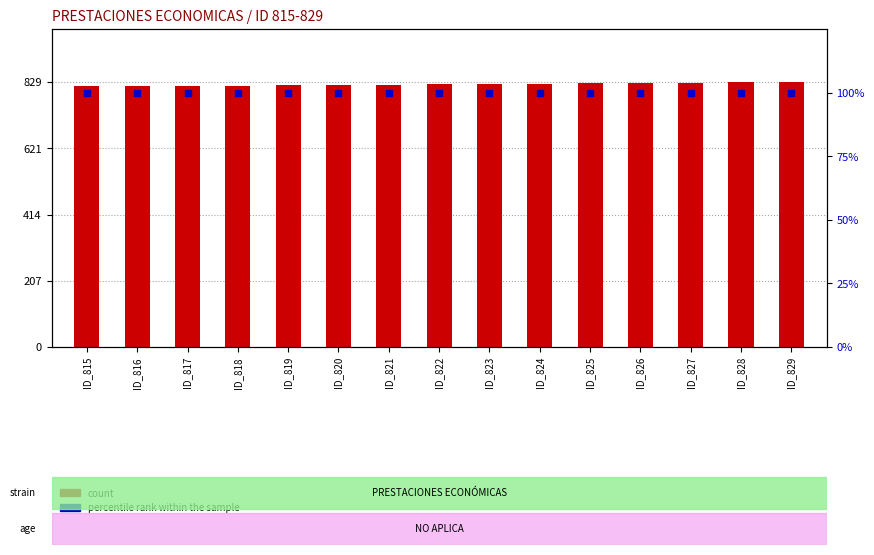

Which series has the largest total across all categories?

percentile rank within the sample